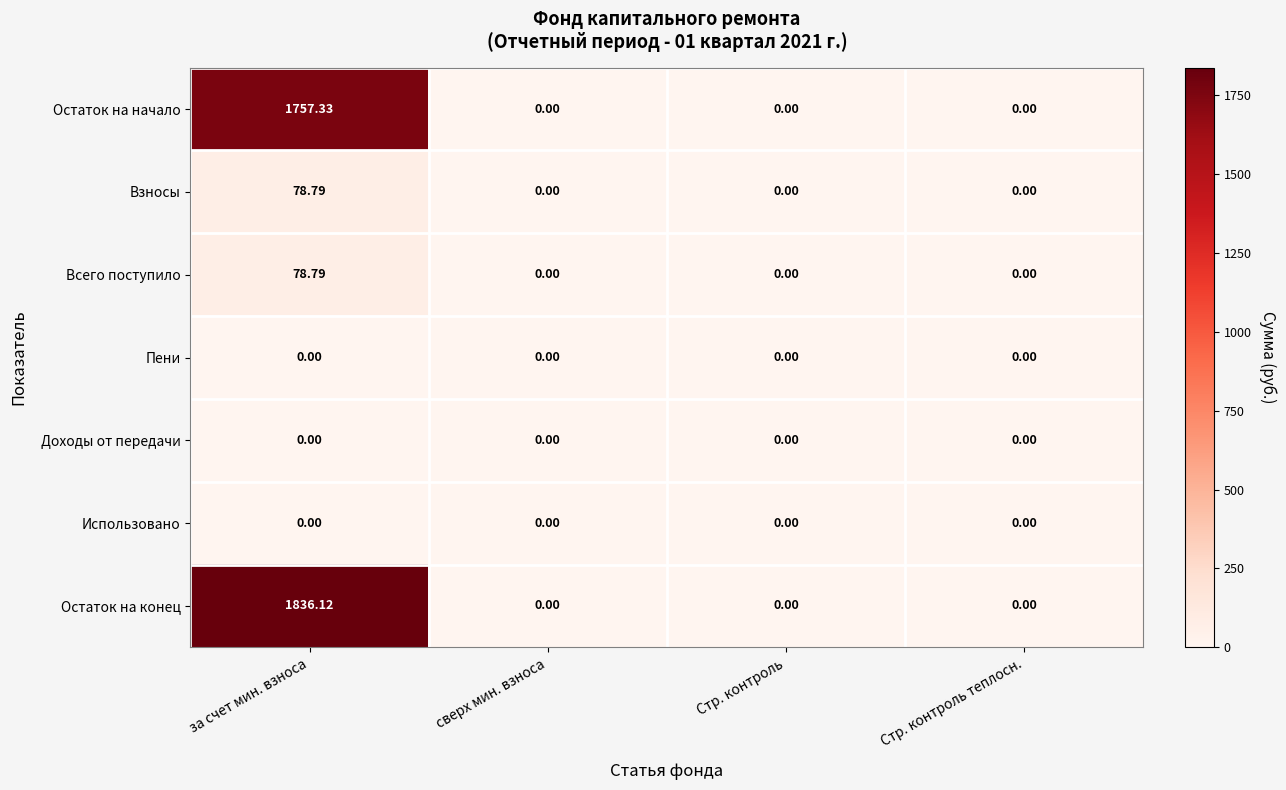

Which series has the widest spread of values?

Остаток на конец